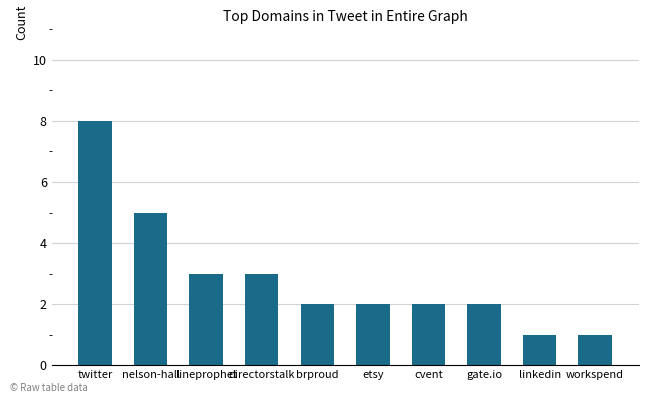

What position from the left is twitter?

1